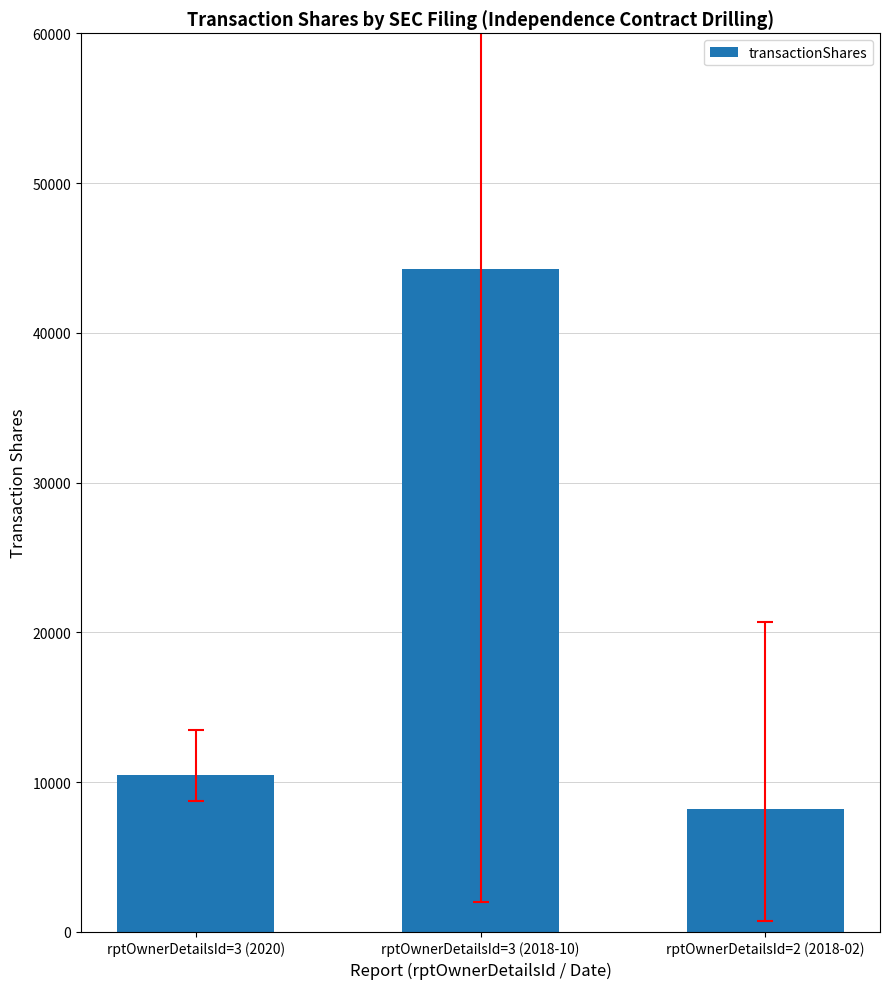

Reading right to left, list all the values displayed in this chart.

8207	44280	10500